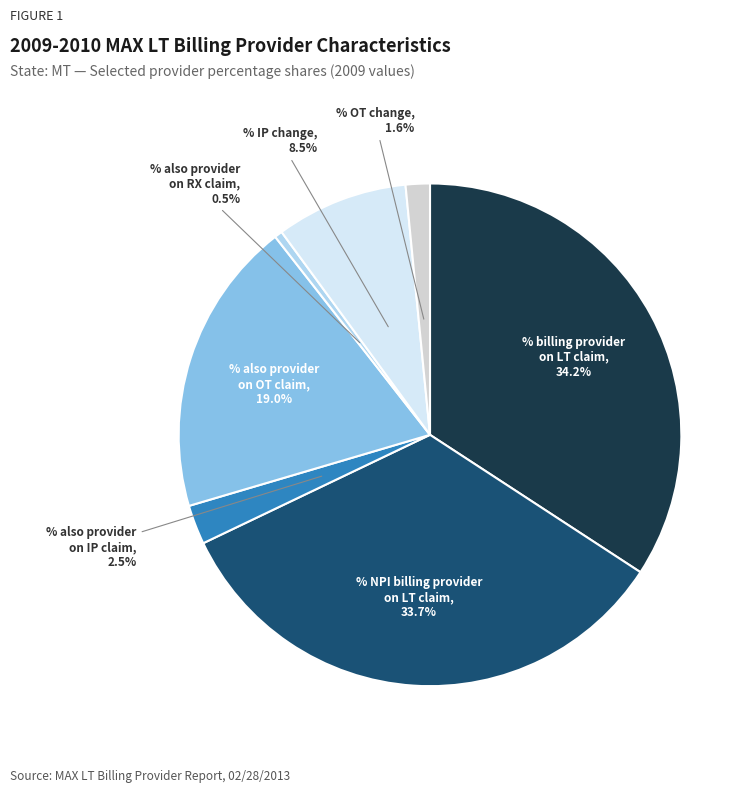

Does any single category account for the majority?

No